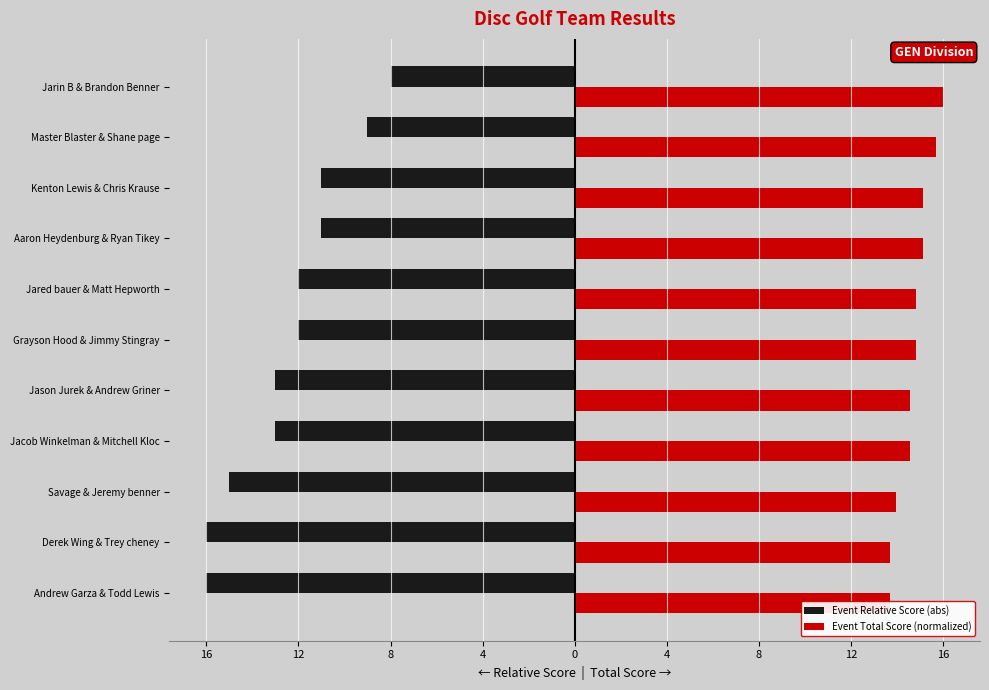

What is the difference between the second highest and minimum values in the Event Total Score (normalized) series?

2.0